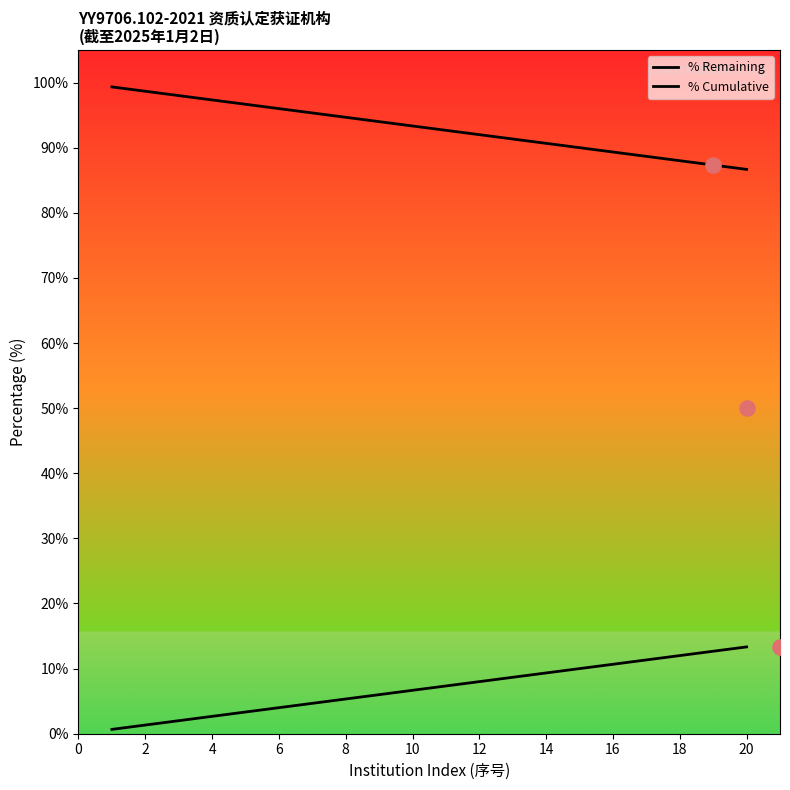

At how many categories does at least one series exceed 75?

20